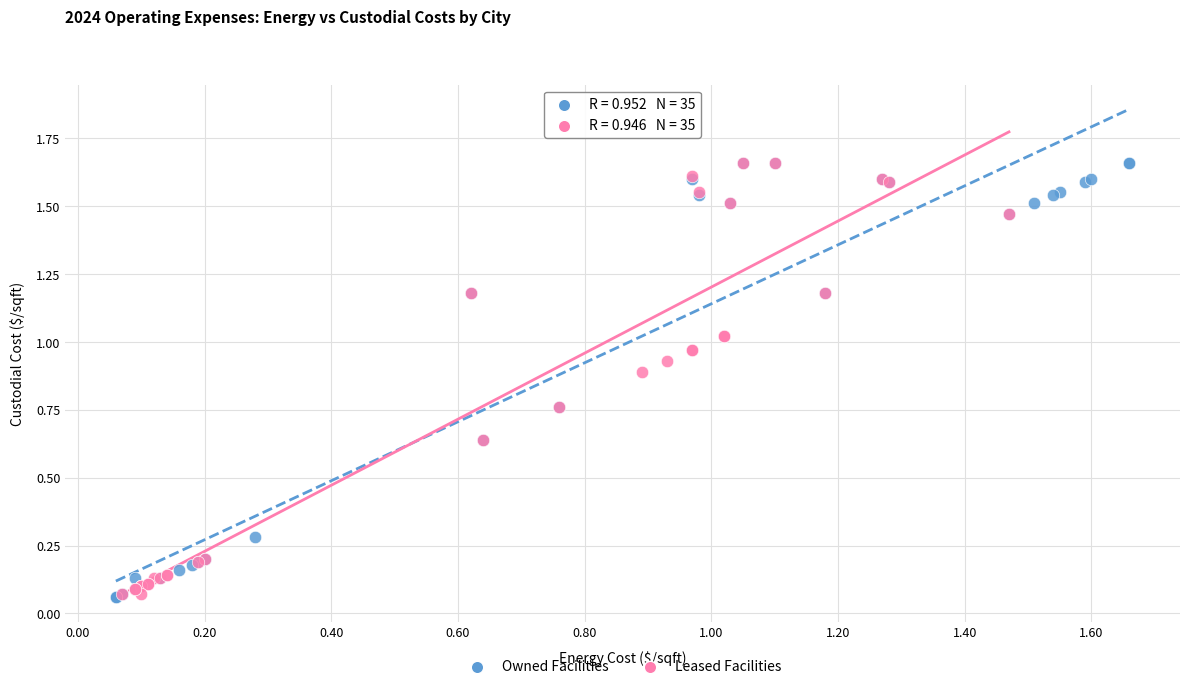

What are all the series names shown in the legend?

Owned Facilities, Leased Facilities